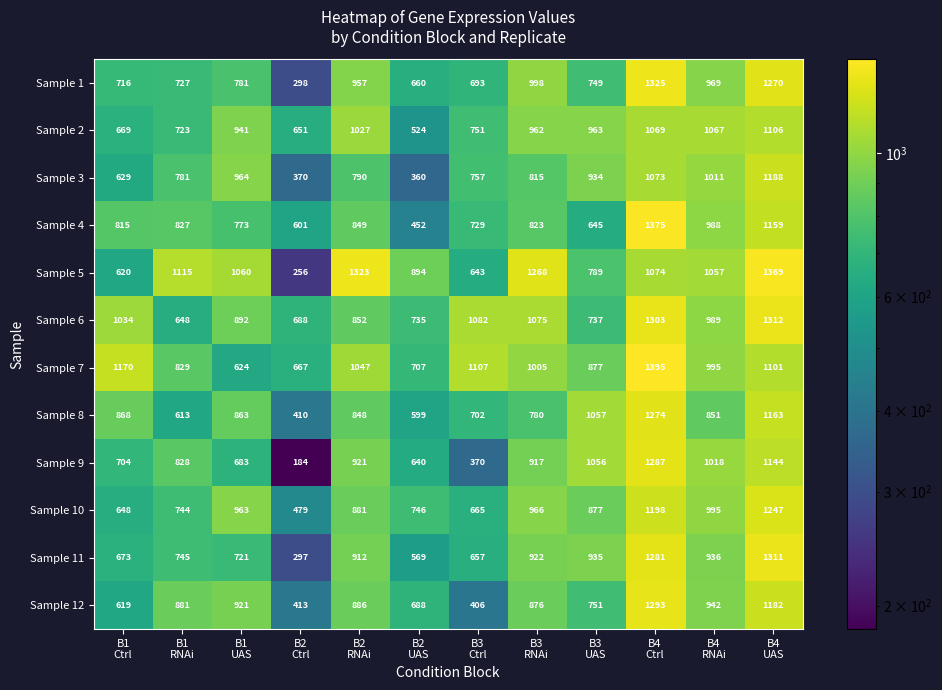

Which label corresponds to the smallest value in the chart?

B2
Ctrl